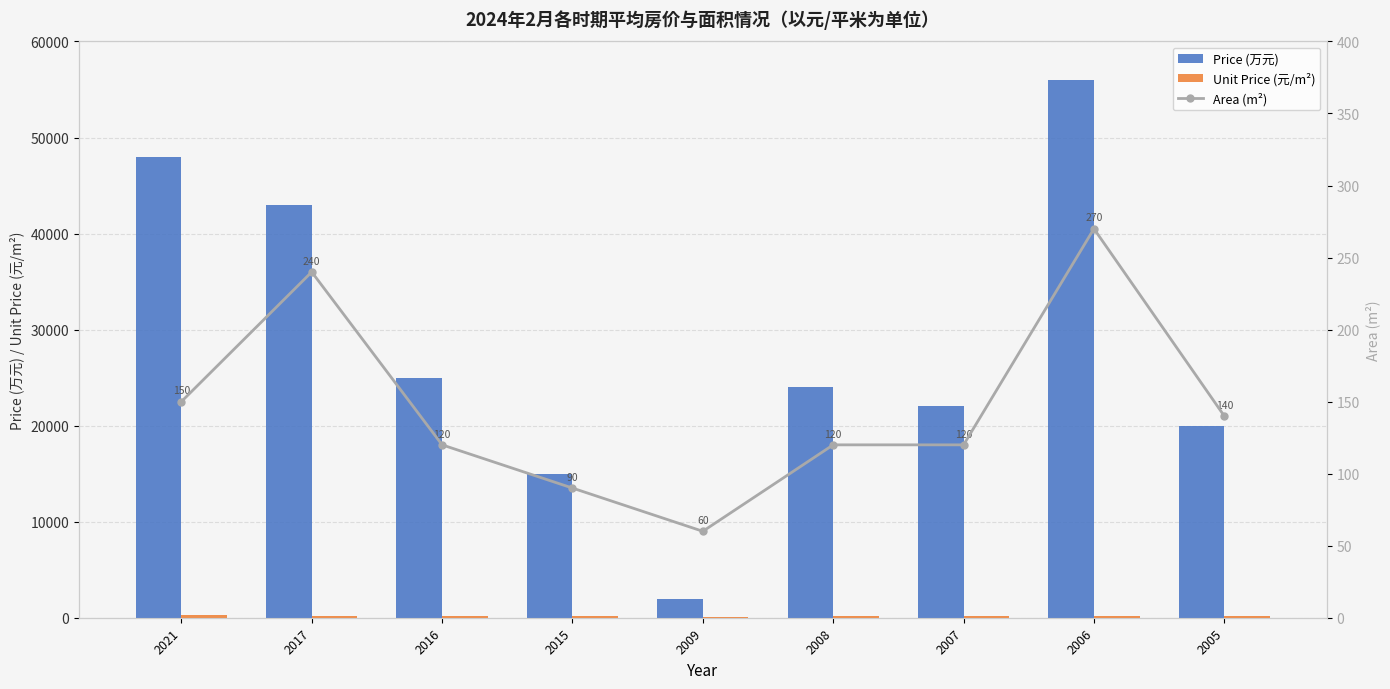

The value of Price (万元) at 2021 is 48000.0. True or false?

True